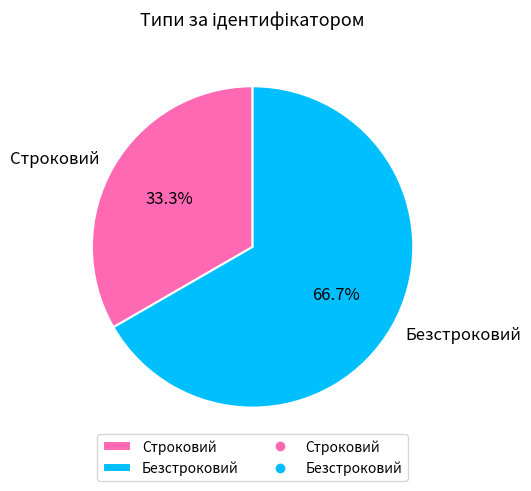

The Безстроковий slice represents 57% of the pie. True or false?

False